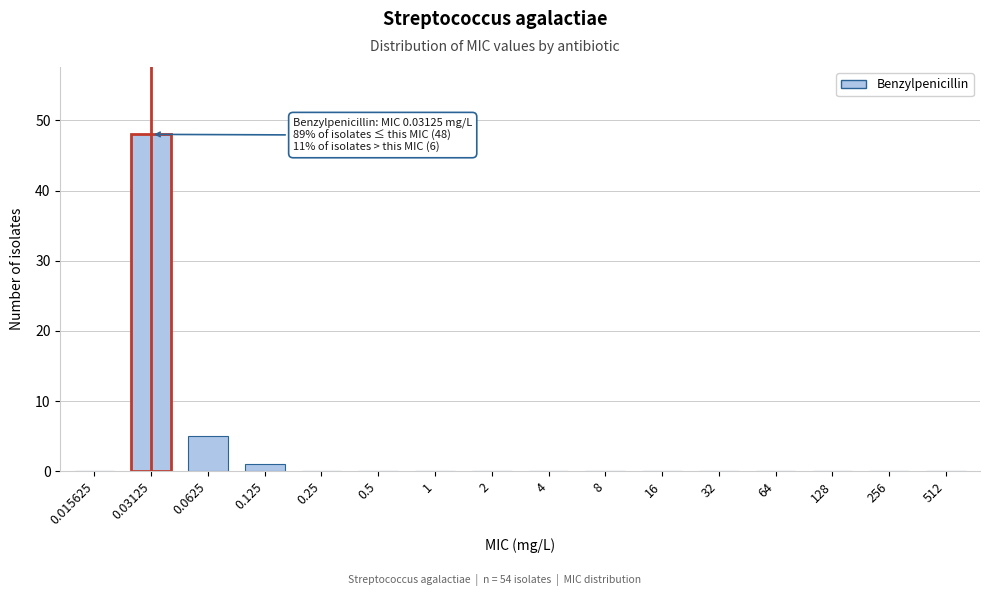

Reading left to right, what are all the values shown in this chart?

0.015625=0	0.03125=48	0.0625=5	0.125=1	0.25=0	0.5=0	1=0	2=0	4=0	8=0	16=0	32=0	64=0	128=0	256=0	512=0